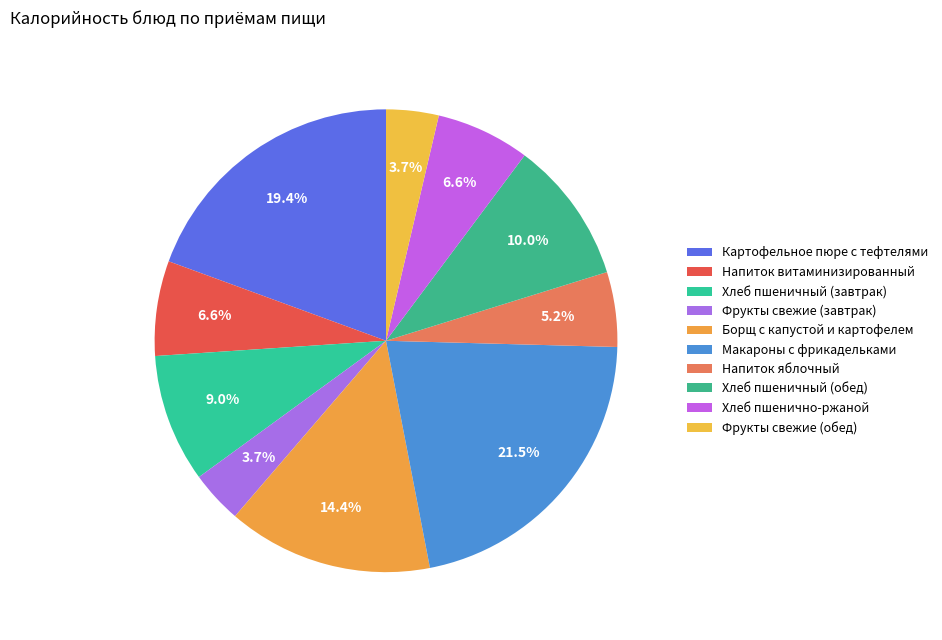

How many segments does this pie chart have?

10